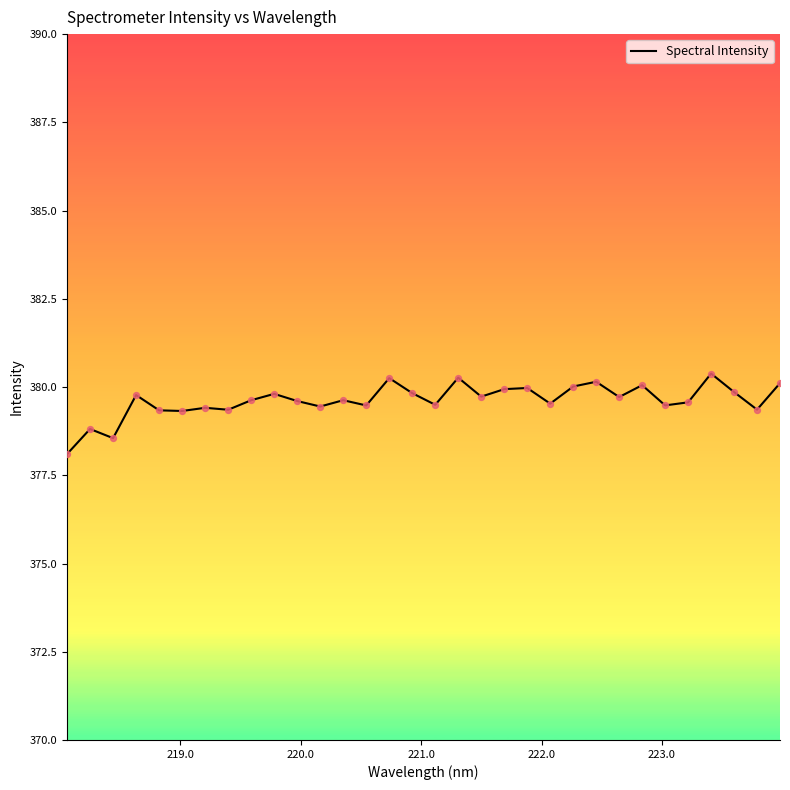

What is the difference between the maximum and minimum values?

2.3